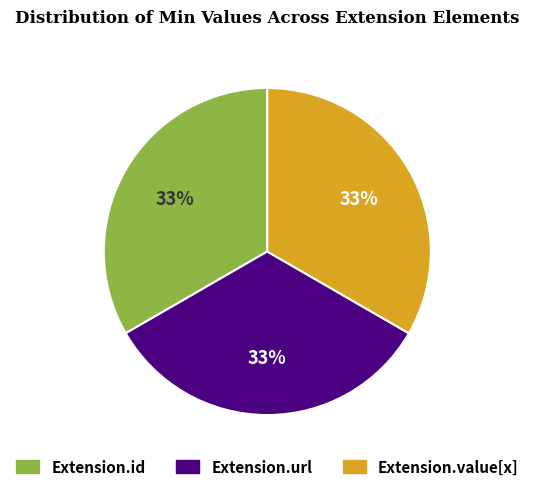

Is there a majority slice in this chart?

No